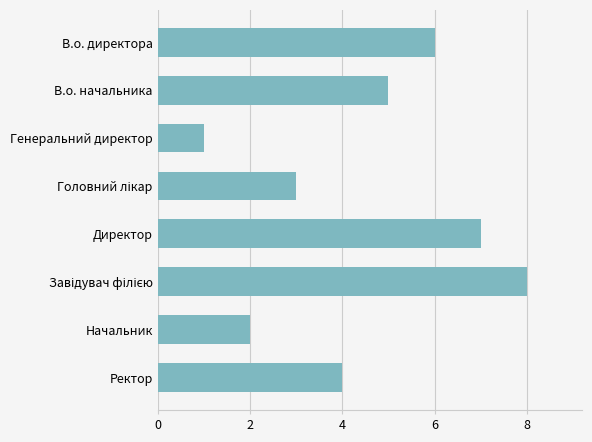

What is the sum of the values at Ректор and В.о. директора?

10